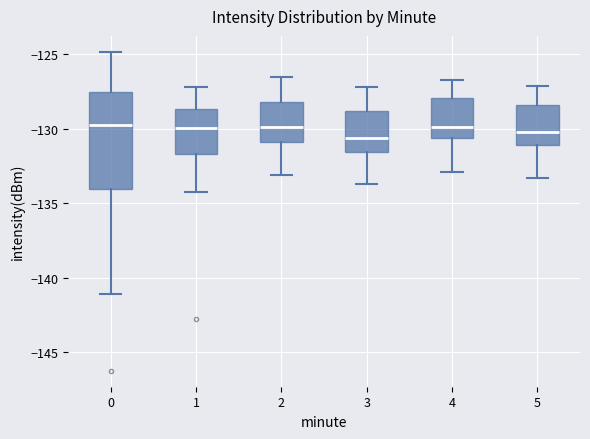

Reading left to right, transcribe this box plot: for each box, give where its median line is, the range the box spans, and where its two whiskers end, as read against the y-axis. The values are not printed on the chart, so give them approximately, as read against the axis.

0: median -130.0, box -134.0 to -127.5, whiskers -141.0 to -125.0
1: median -130.0, box -131.5 to -128.5, whiskers -134.5 to -127.0
2: median -130.0, box -131.0 to -128.0, whiskers -133.0 to -126.5
3: median -130.5, box -131.5 to -129.0, whiskers -133.5 to -127.0
4: median -130.0, box -130.5 to -128.0, whiskers -133.0 to -126.5
5: median -130.0, box -131.0 to -128.5, whiskers -133.5 to -127.0